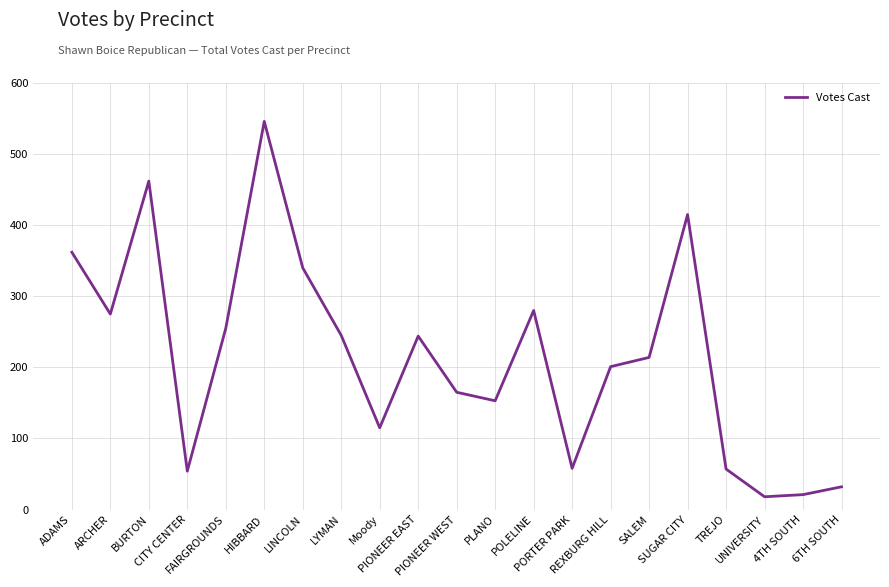

What is the sum of all values?

4512